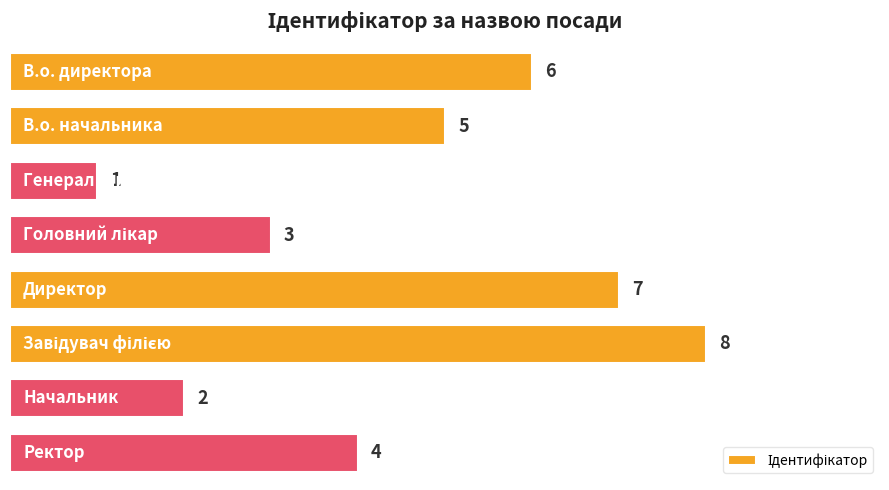

What is the sum of all values?

36